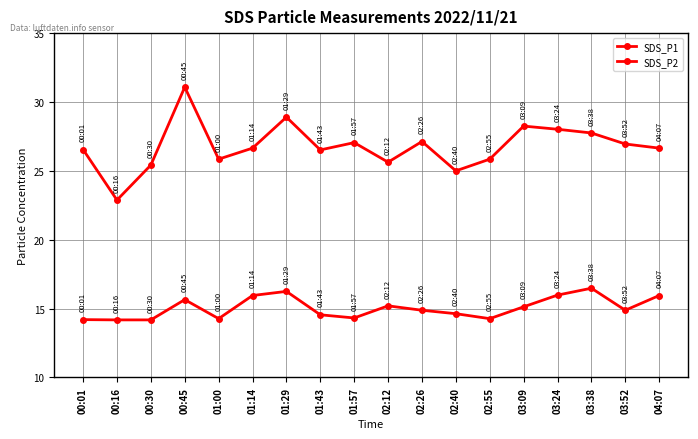

At how many categories does at least one series exceed 22?

18